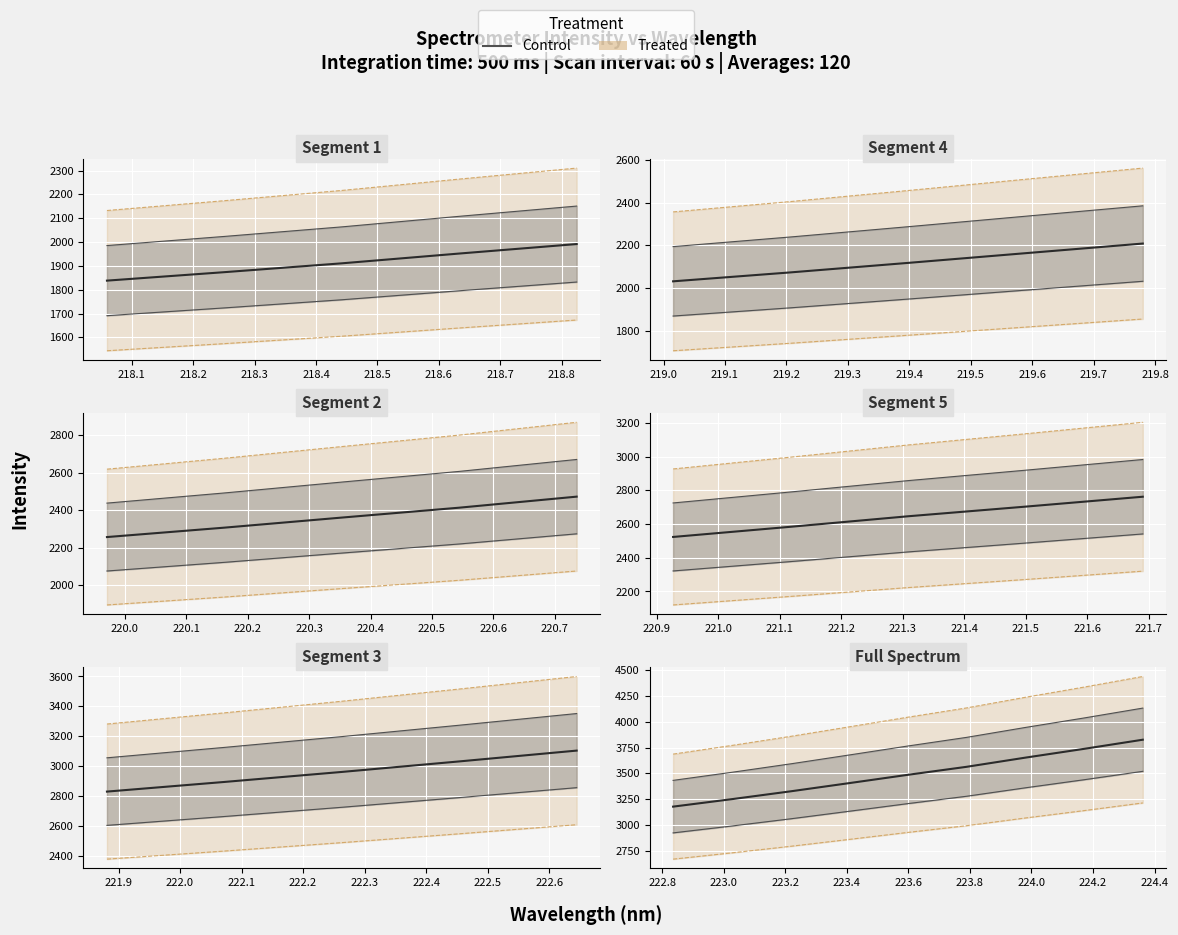

Reading left to right, list all the values displayed in this chart.

1838.3	1873.8	1910.9	1951.9	1991.7	2031.4	2073.2	2117.6	2163.1	2208.2	2257.1	2307.1	2360.7	2413.3	2472.1	2523.8	2584.1	2646.5	2703.8	2762.7	2828.6	2893.2	2960.3	3030.8	3103.3	3178.3	3250.7	3326.3	3406.0	3486.6	3564.0	3652.8	3737.8	3826.3